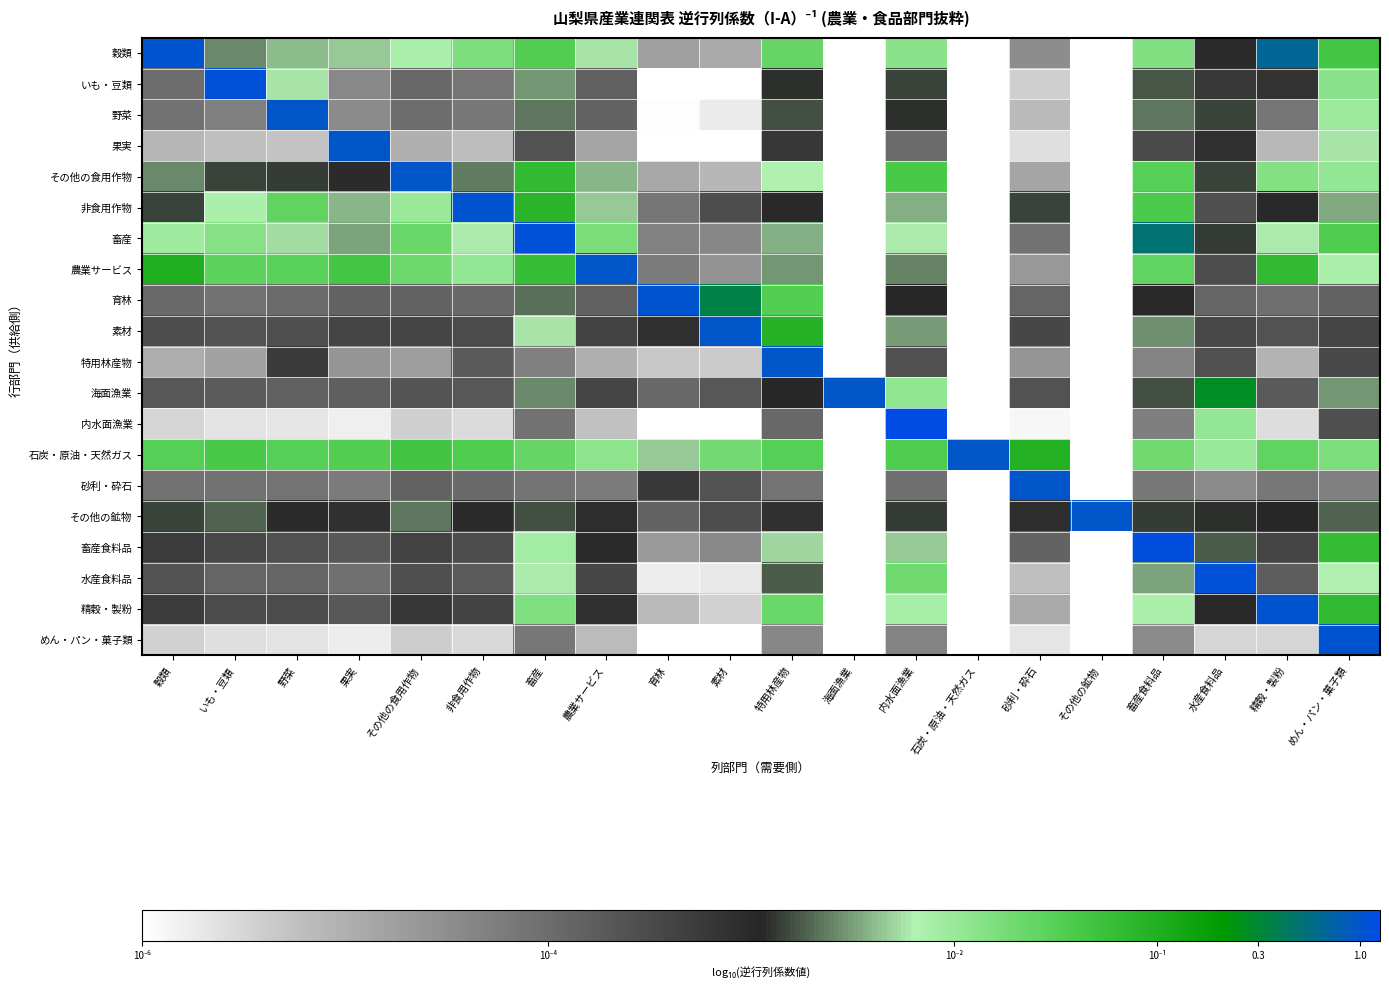

What is the difference between the highest and lowest values at 内水面漁業?

4.5